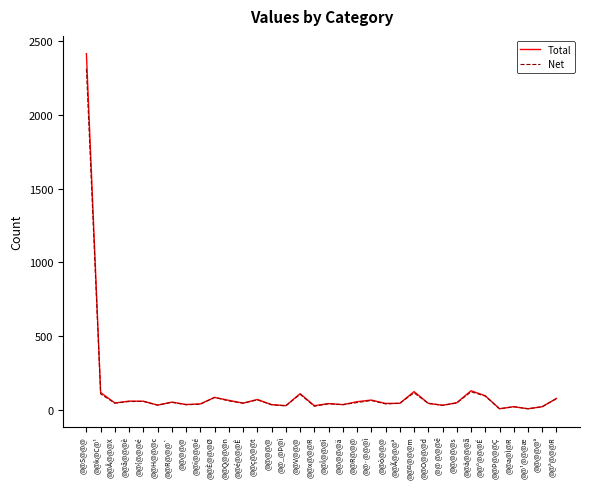

Reading left to right, list all the values displayed in this chart.

Total: 2413	119	48	61	60	34	54	38	42	86	66	47	72	37	30	111	30	44	37	57	68	45	46	125	46	33	50	131	97	9	23	9	23	79
Net: 2311	109	47	58	59	33	53	36	40	86	62	47	69	36	29	107	26	43	37	51	65	42	46	117	45	32	48	124	95	9	23	9	23	78